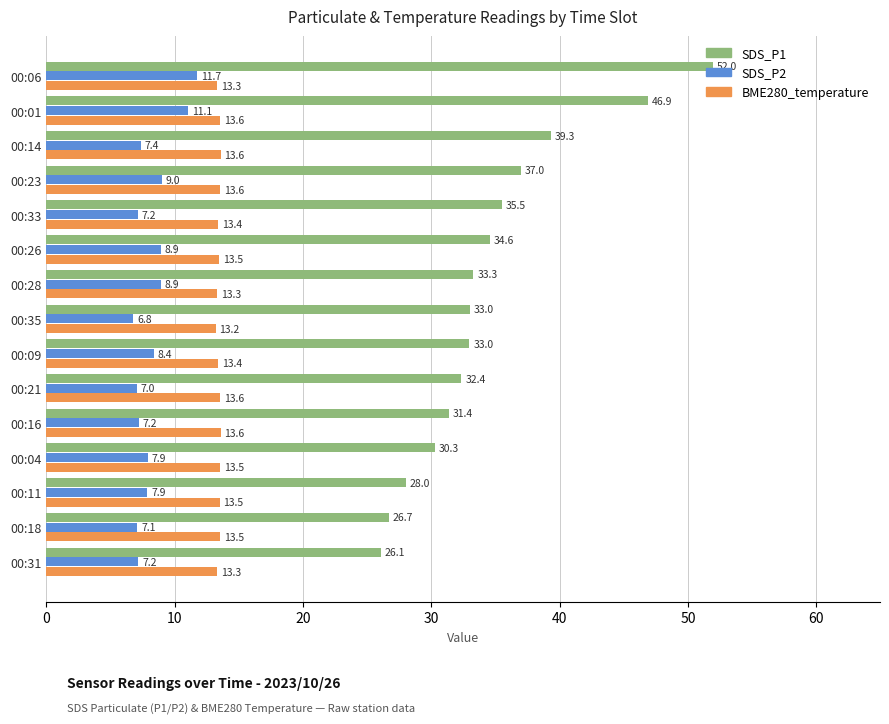

What is the maximum value shown in the chart?

52.0